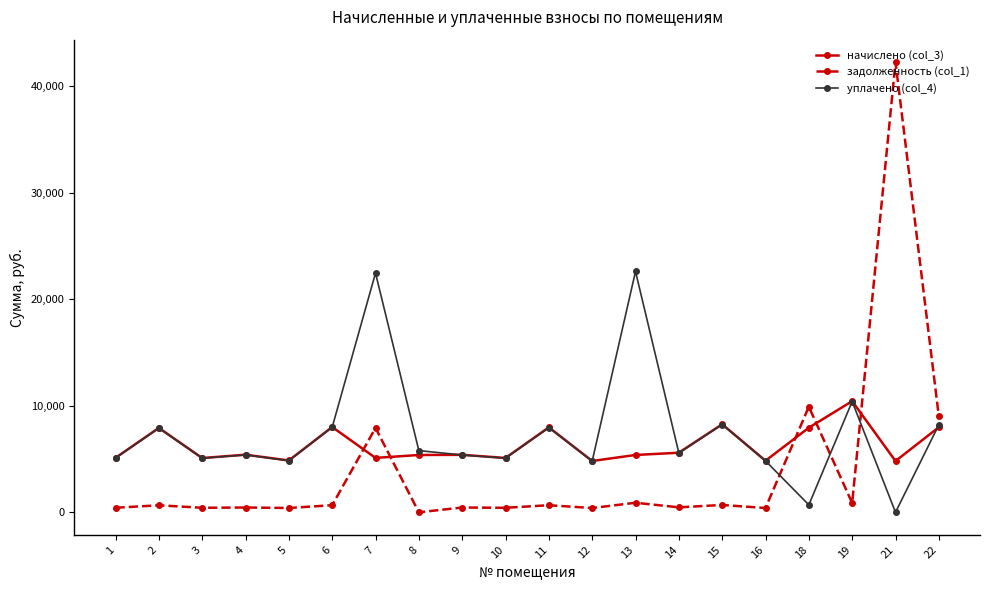

What is the value of the задолженность (col_1) point at the 16th from the left?

403.2